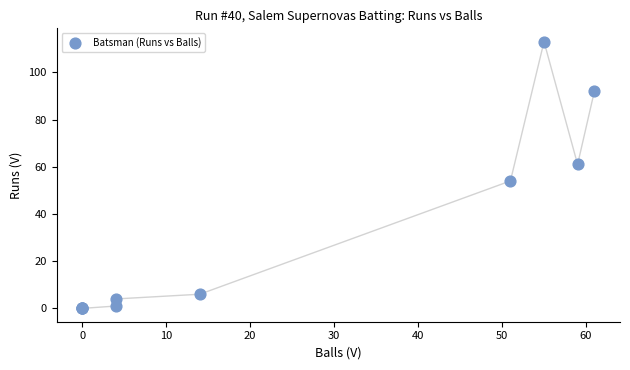

What Y value in the scatter plot is closest to 56?

54